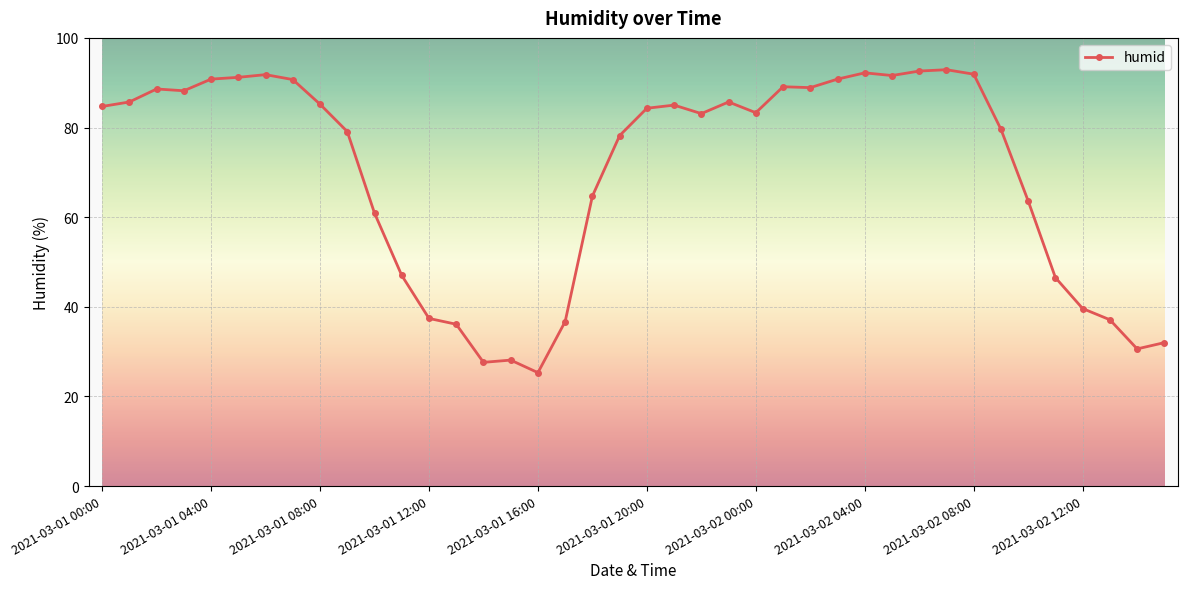

What is the value of the 35th point from the left?

63.6